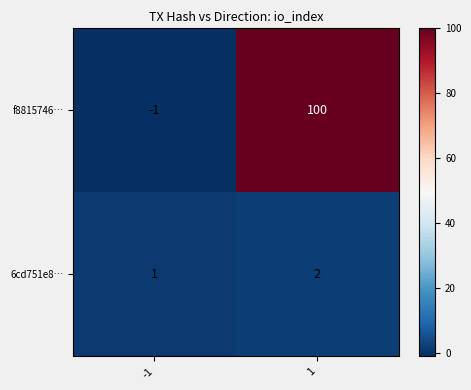

What is the difference between the f8815746… values at -1 and 1?

101